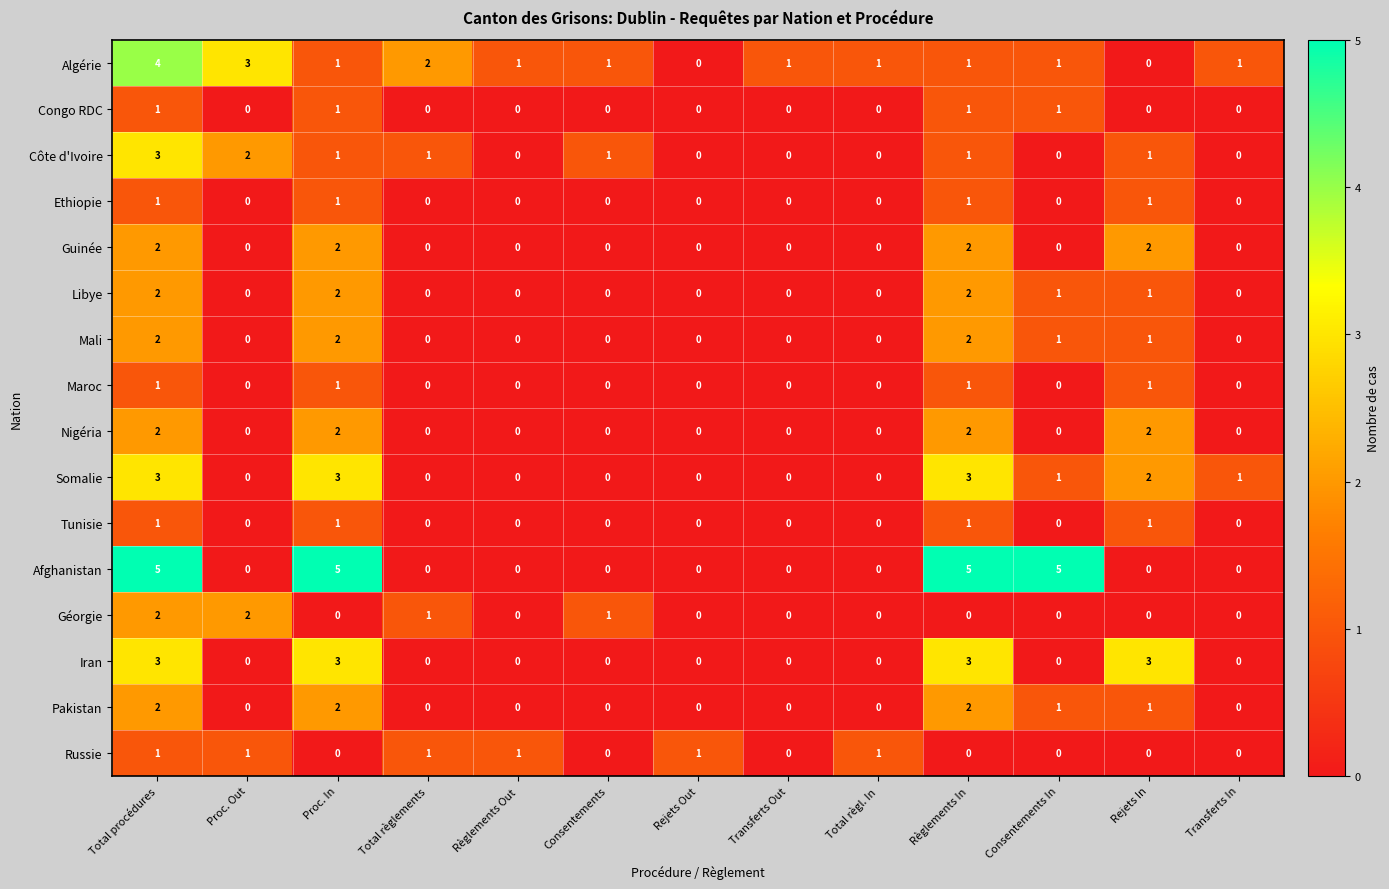

What is the greatest value displayed?

5